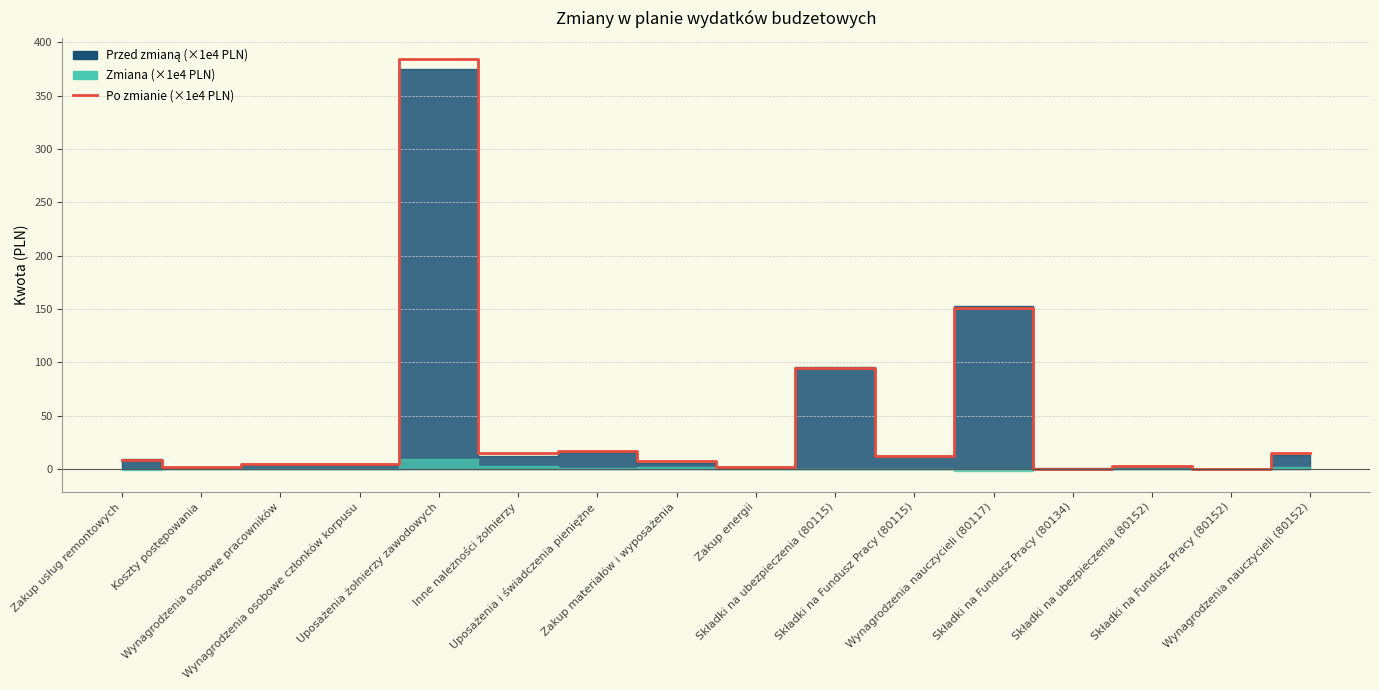

Read the value at Uposażenia i świadczenia pieniężne.

16.9